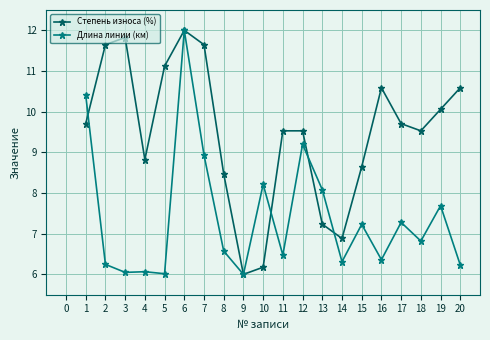

What is the average value of the Степень износа (%) series?

9.5